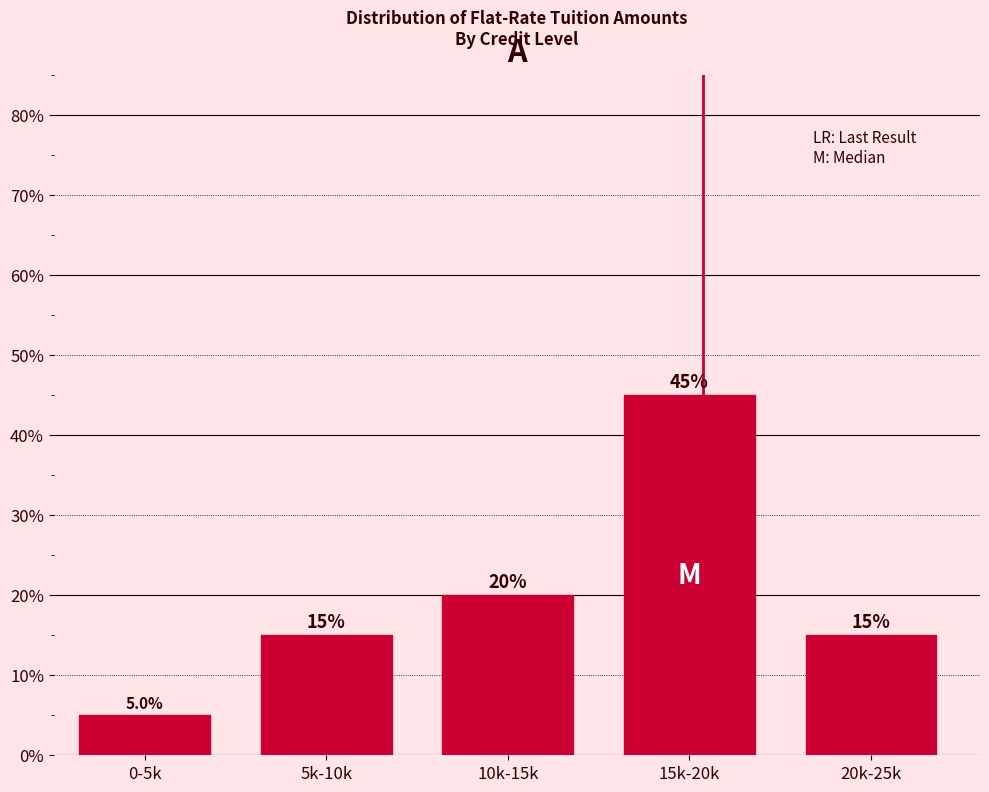

Reading right to left, extract all data points from this chart.

20k-25k=15	15k-20k=45	10k-15k=20	5k-10k=15	0-5k=5